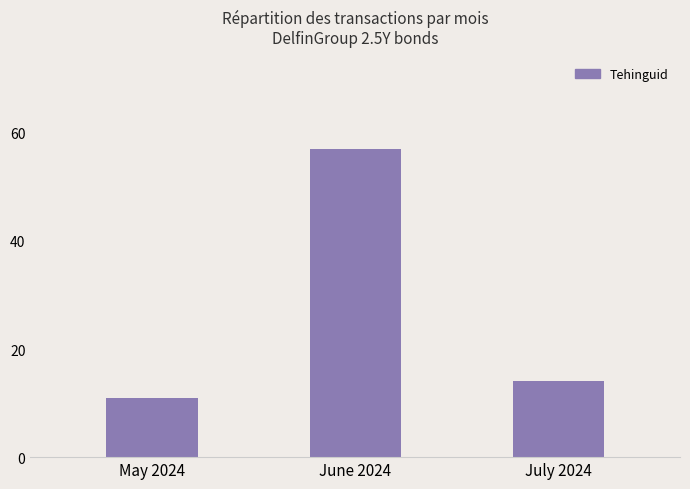

How many bars are there in total?

3